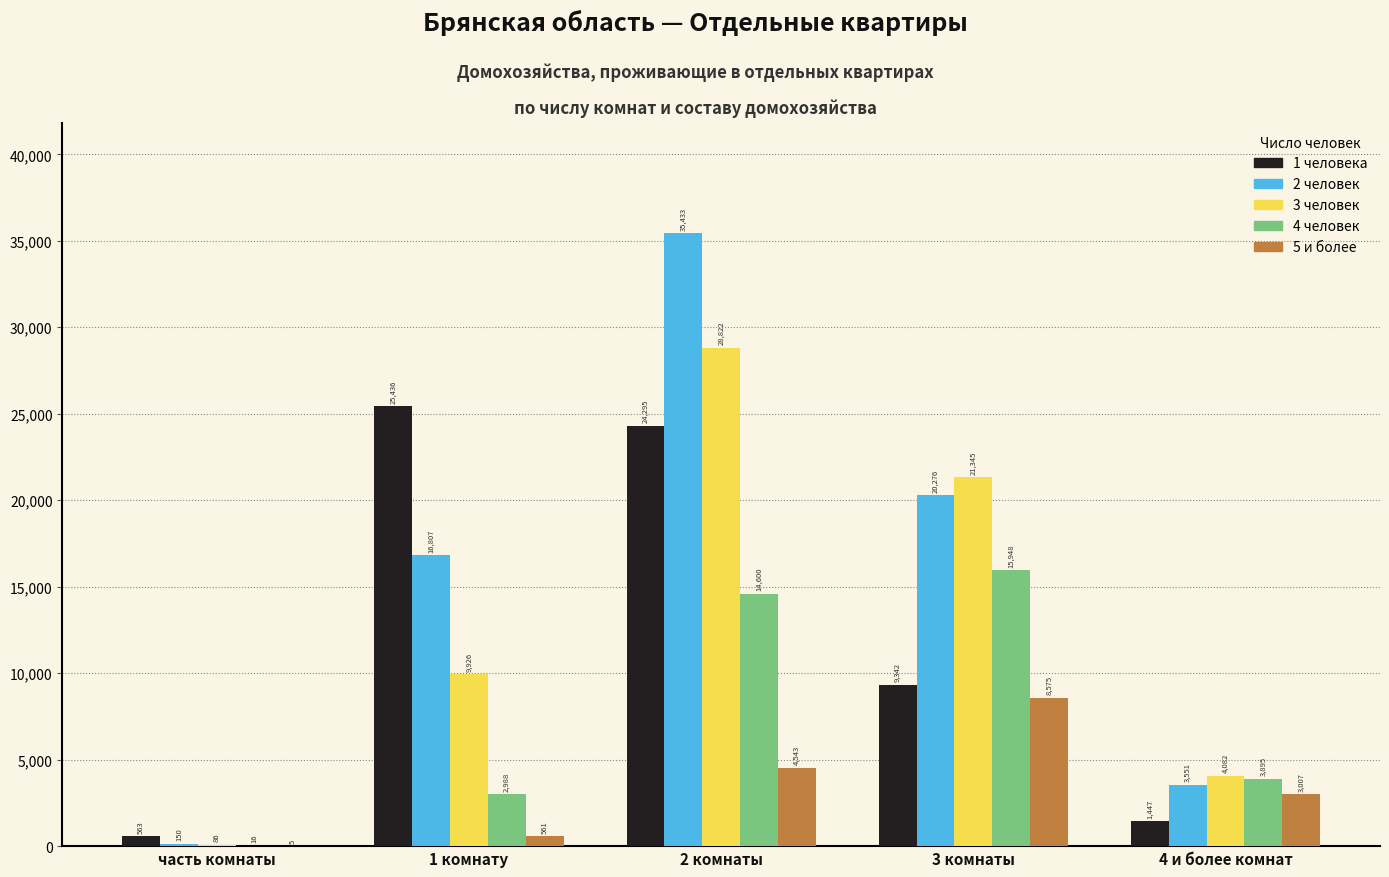

What are all the series names shown in the legend?

1 человека, 2 человек, 3 человек, 4 человек, 5 и более